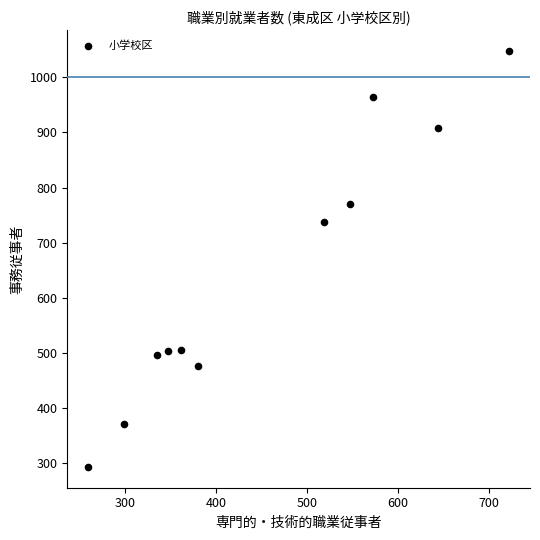

What is the range of X values (max minus min)?

462